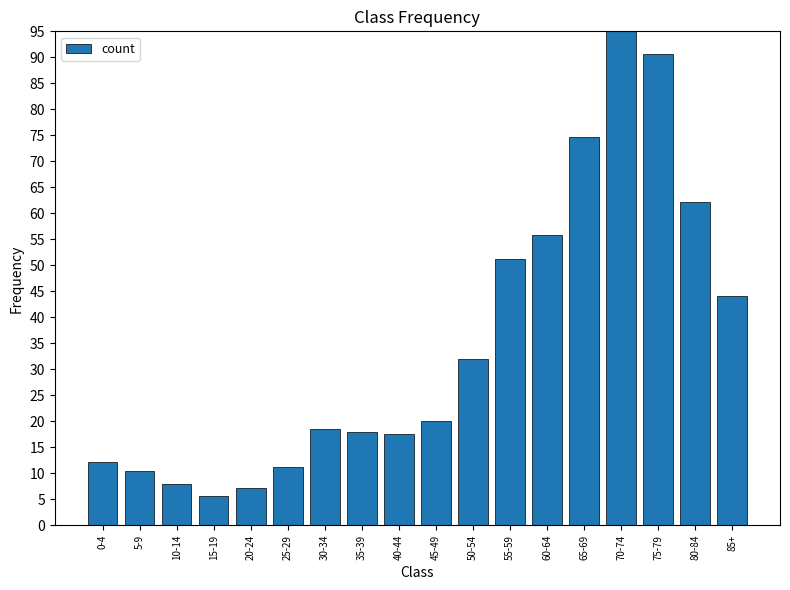

At which label is the value closest to 50?

55-59